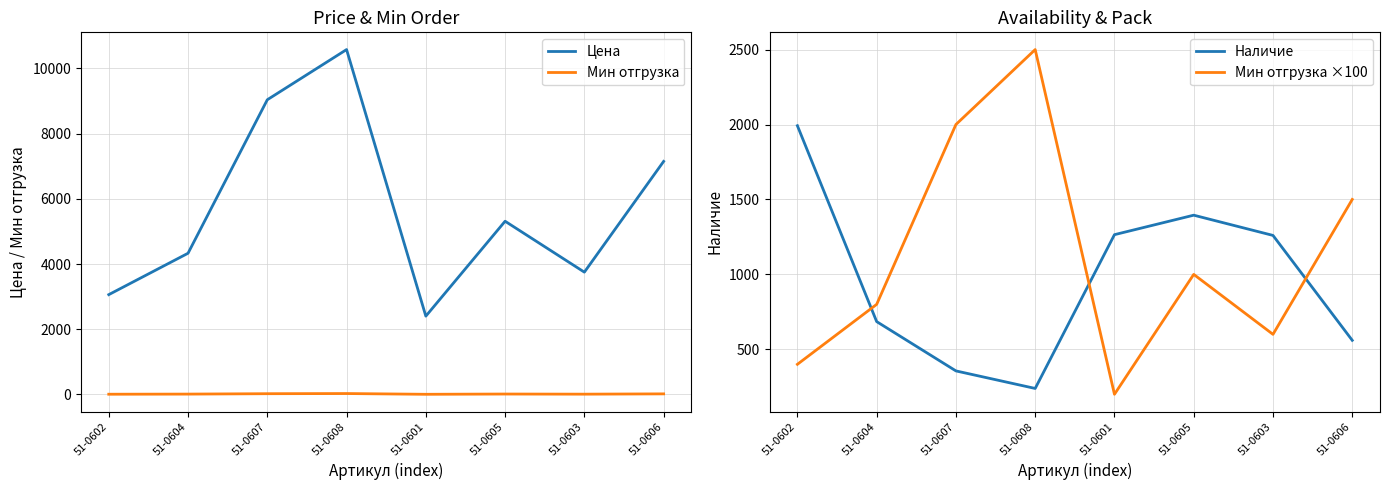

Where is Цена nearest to the value 6490?

51-0606